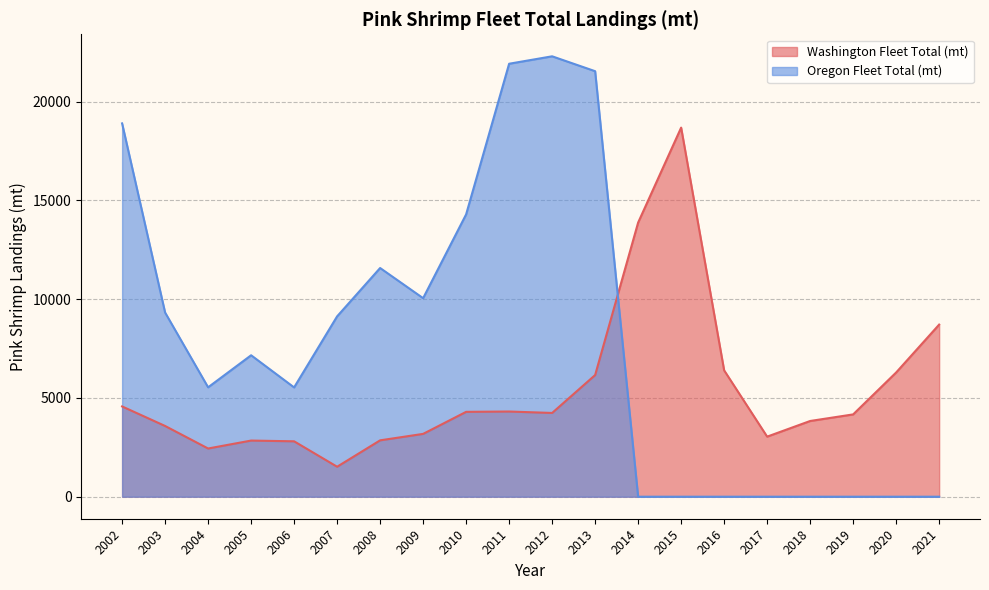

How many intersections are there between Washington Fleet Total (mt) and Oregon Fleet Total (mt)?

1